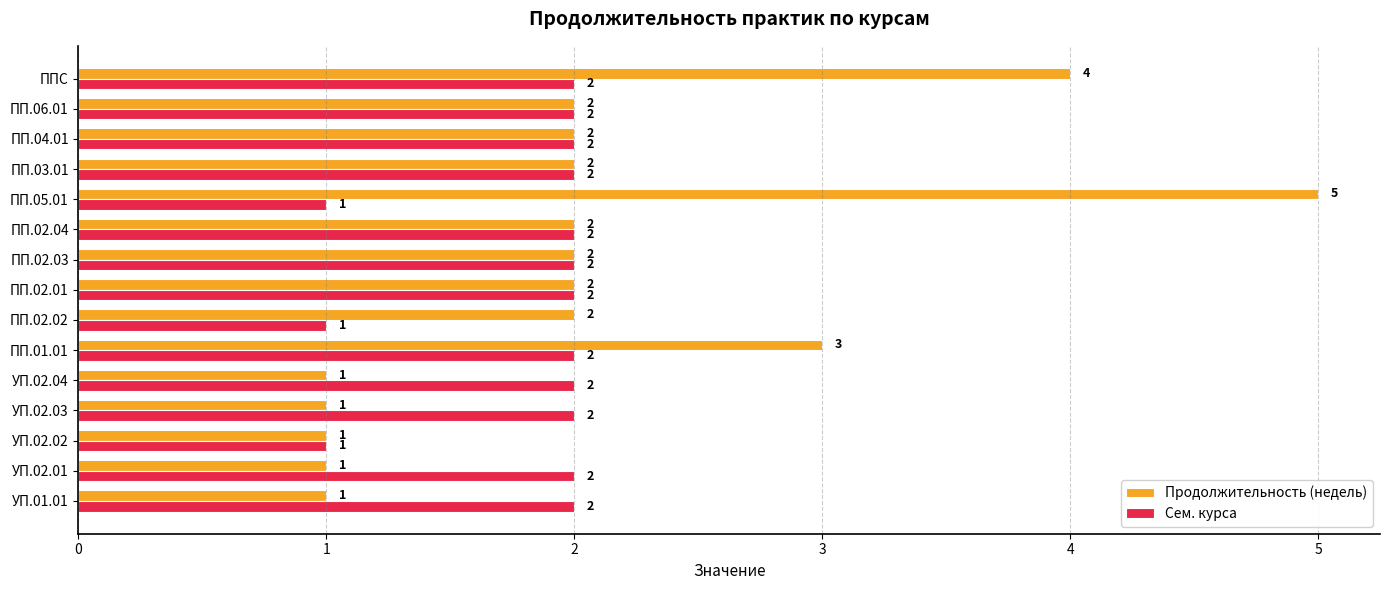

What is the difference between the maximum and minimum values in the Продолжительность (недель) series?

4